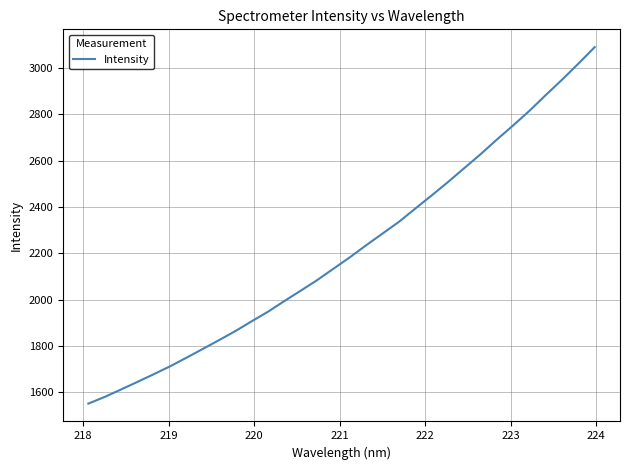

What is the sum of all values?

70892.4